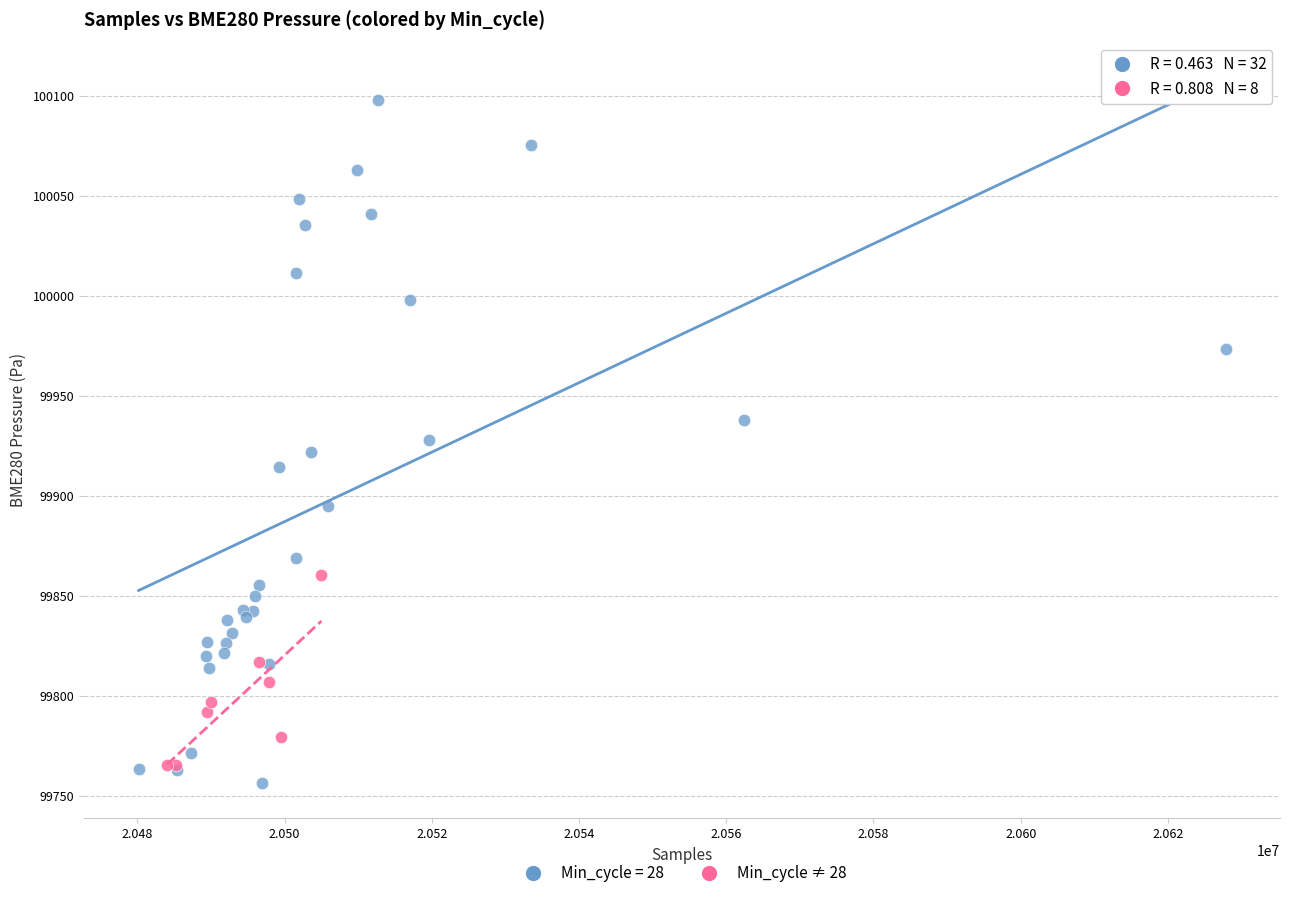

Which series has the largest Y range (max minus min)?

Min_cycle = 28